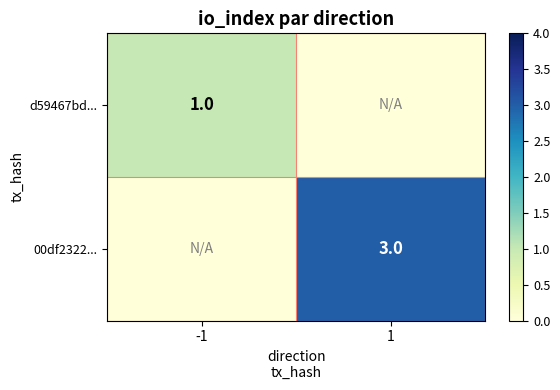

Is it true that 00df2322... equals 1 at 1?

False